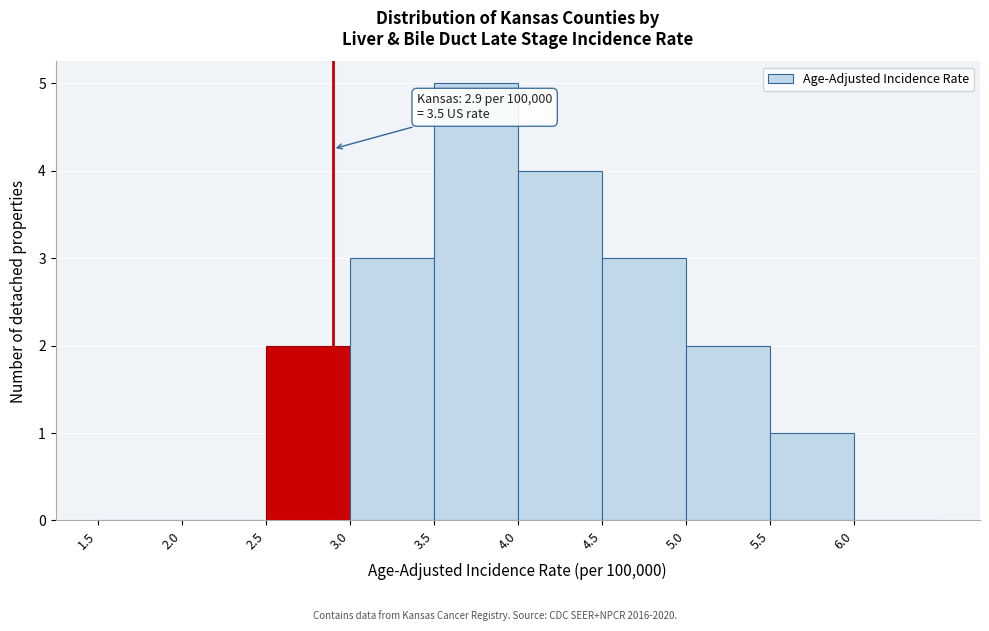

Over which range of the x-axis is the bar tallest?

3.5 to 4.0